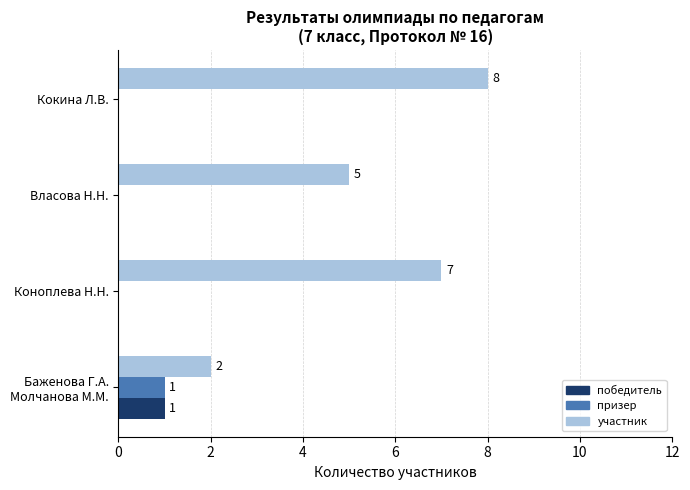

Which series has the largest total across all categories?

участник